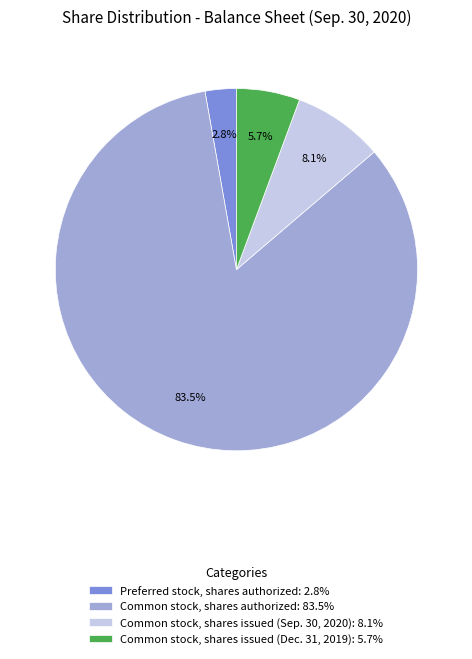

How many segments does this pie chart have?

4